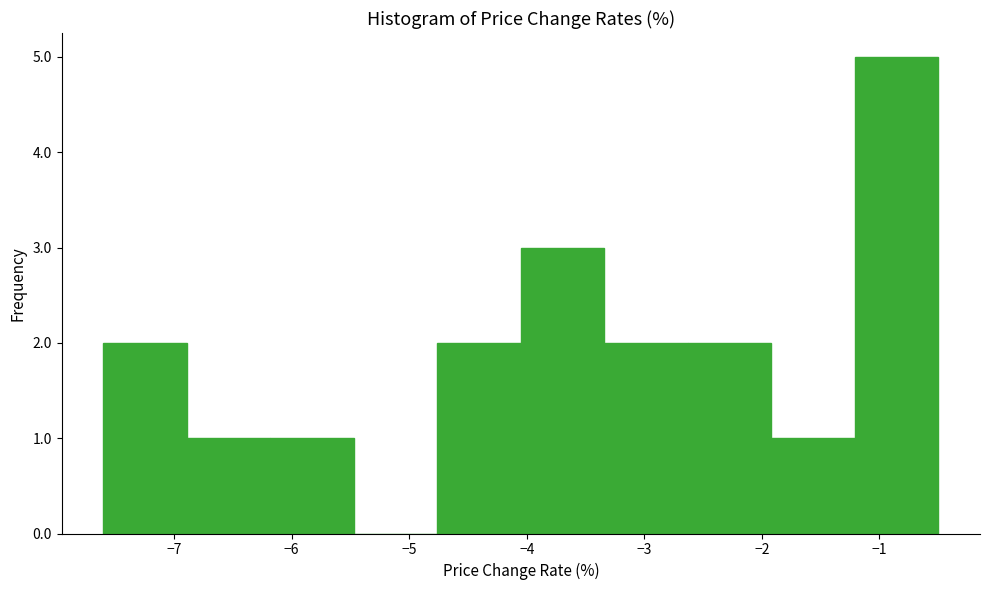

Over which range of the x-axis is the bar tallest?

-1.21 to -0.50